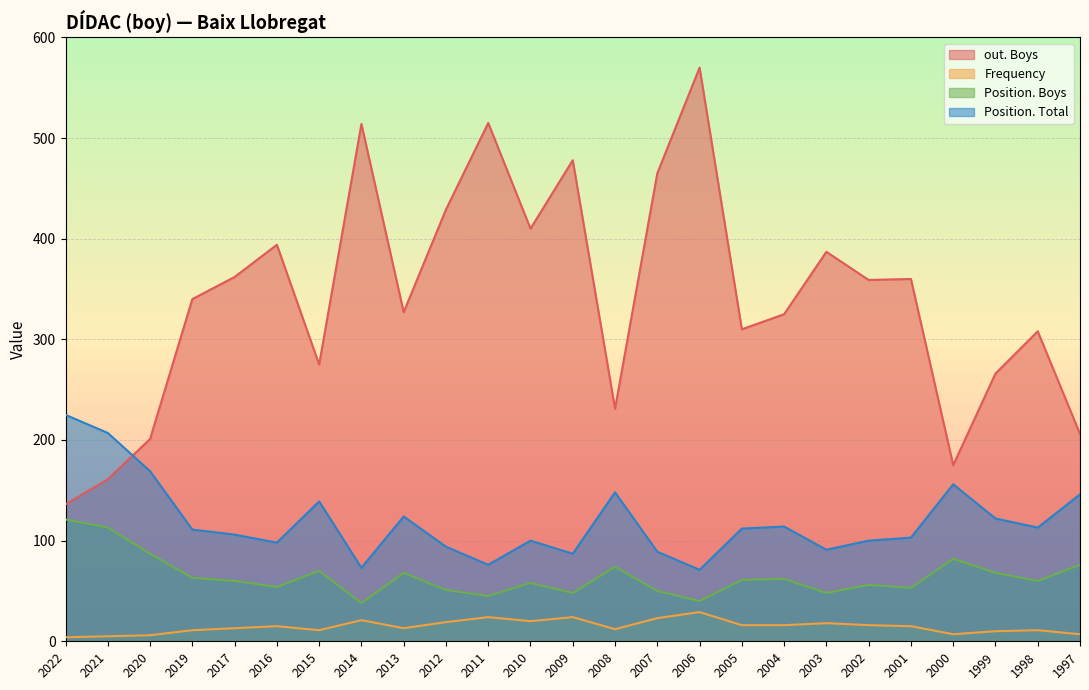

Which series has the largest total across all categories?

out. Boys